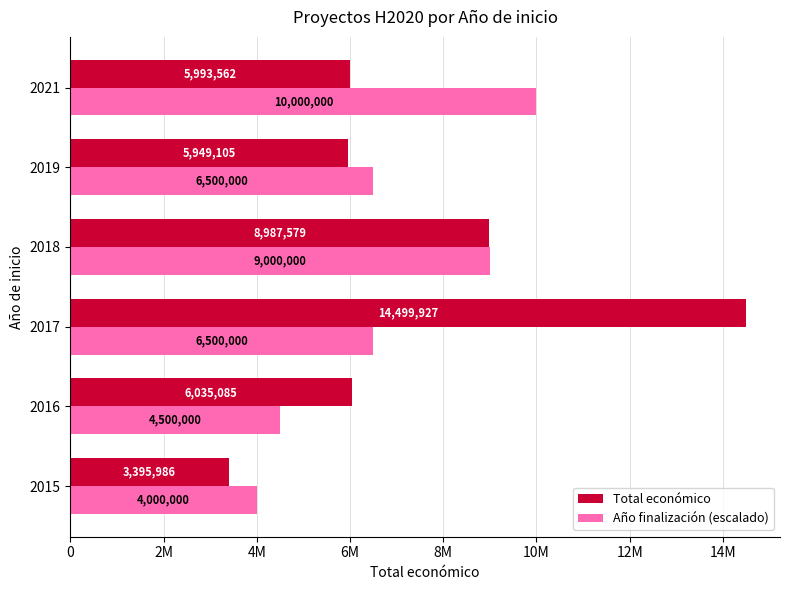

What are all the series names shown in the legend?

Total económico, Año finalización (escalado)